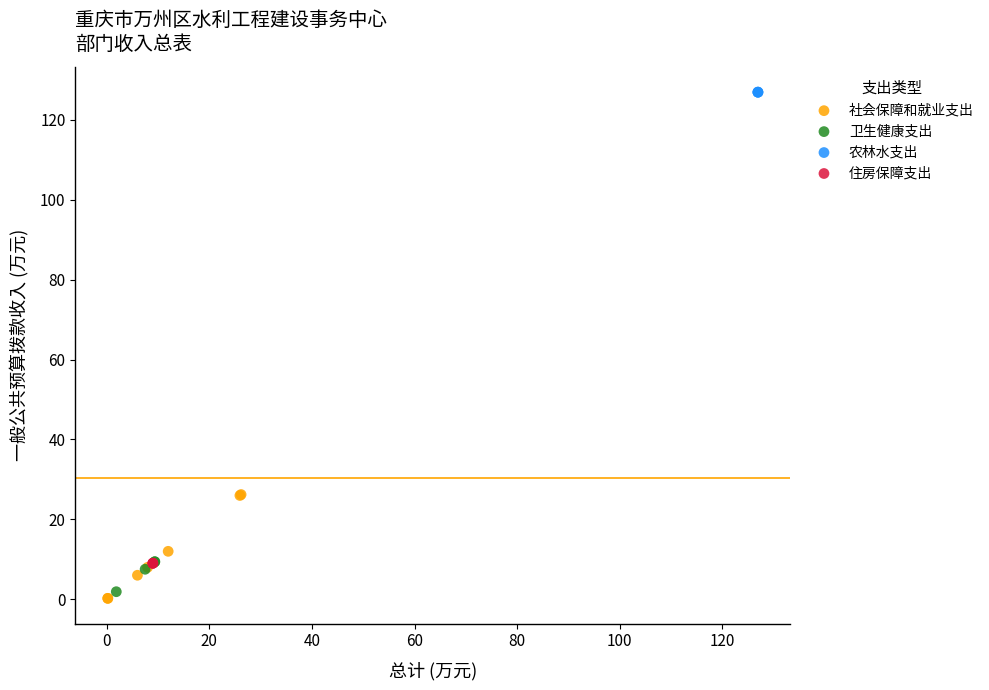

Which series reaches the maximum Y coordinate?

农林水支出